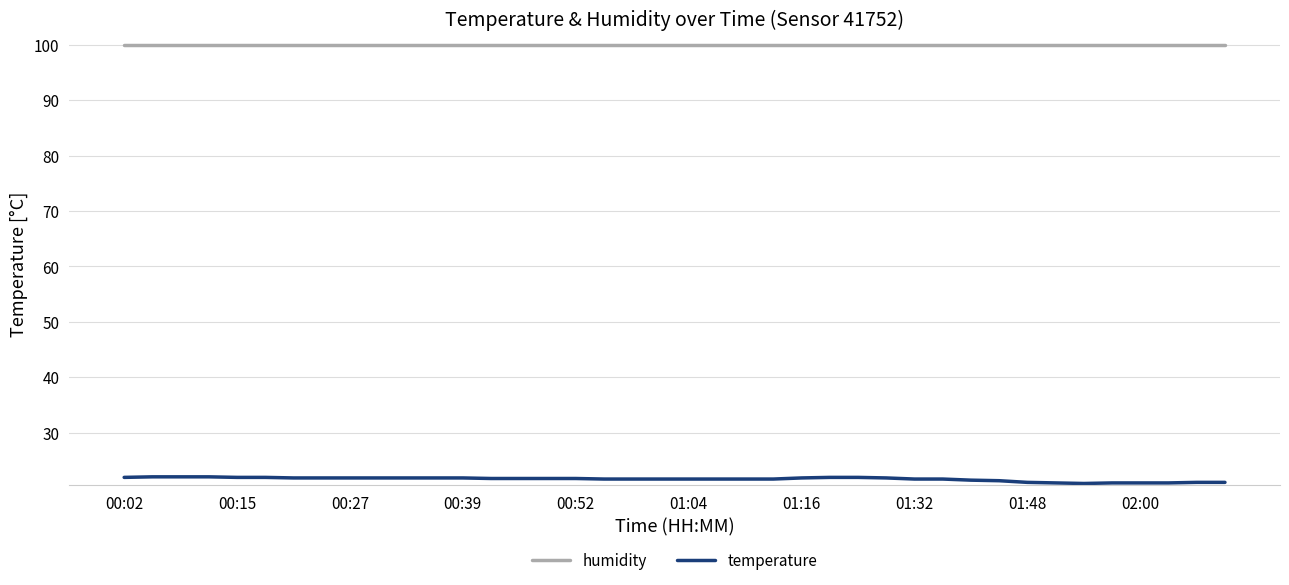

How many lines are shown in the chart?

2